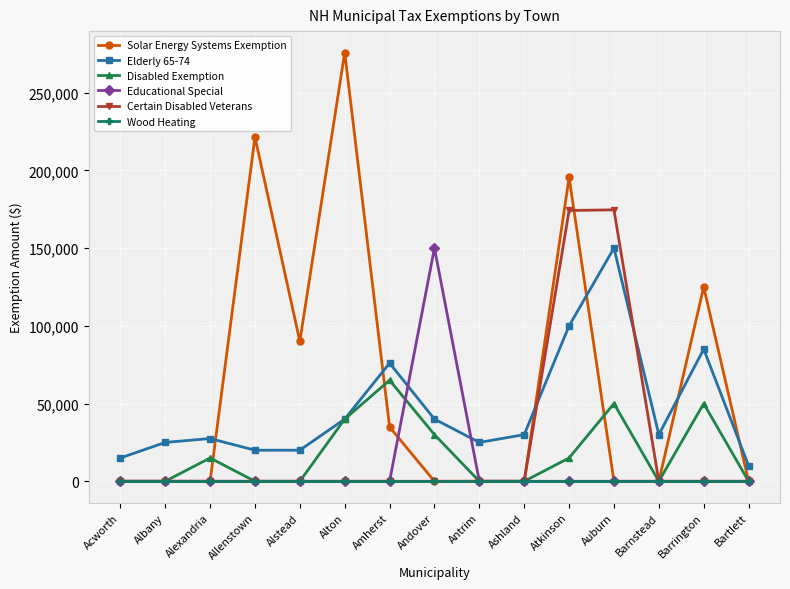

At which label is Solar Energy Systems Exemption closest to 137878?

Barrington